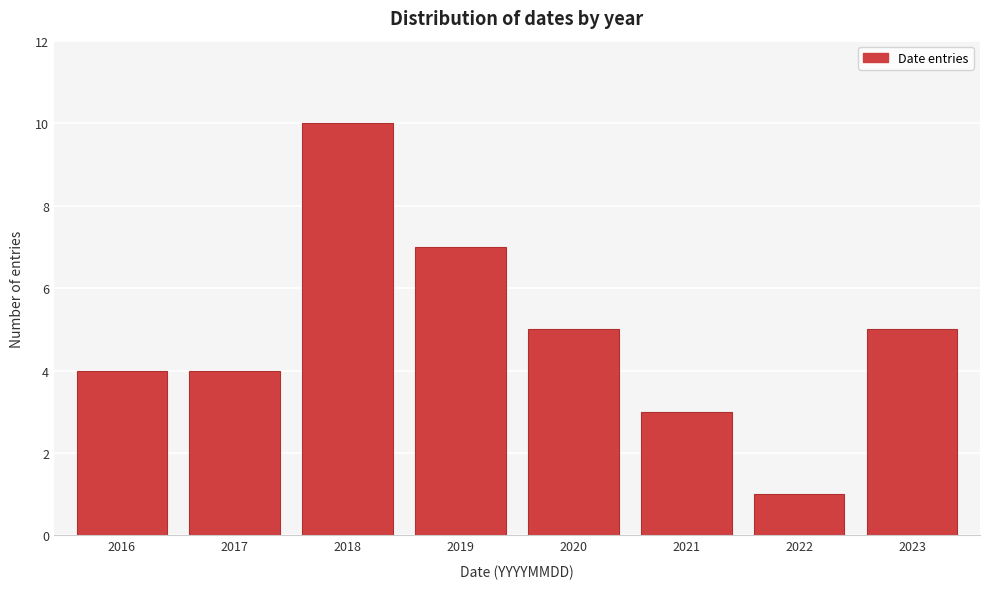

Reading right to left, list all the values displayed in this chart.

2023=5	2022=1	2021=3	2020=5	2019=7	2018=10	2017=4	2016=4